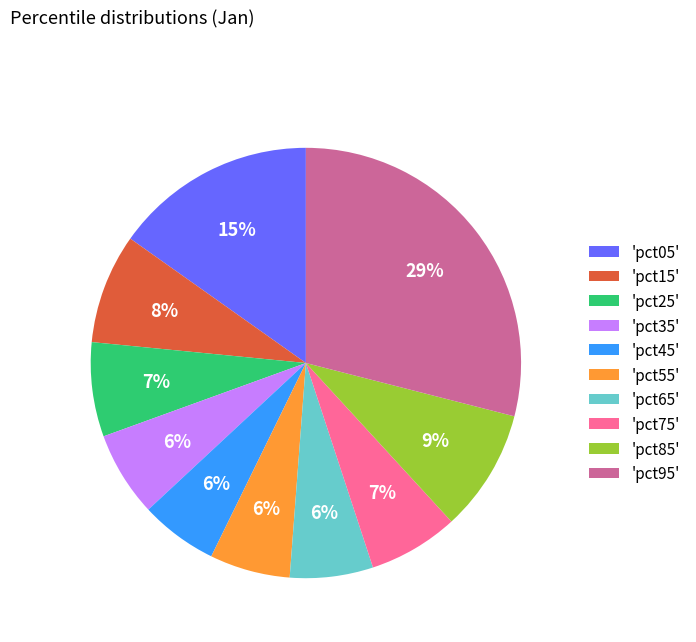

To the nearest percent, what is the average slice percentage?

10%